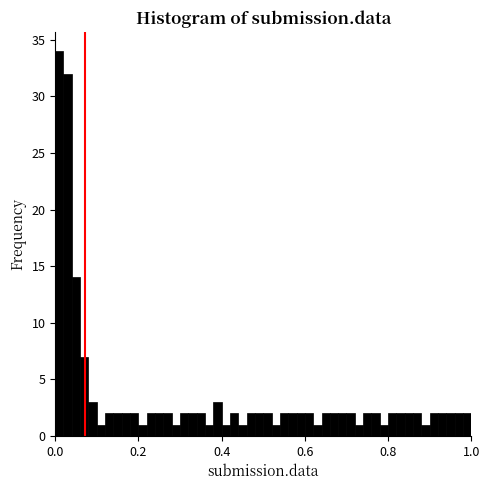

Around what value on the x-axis is the tallest bar? Give the approximate position of its centre, as read against the axis.

0.02